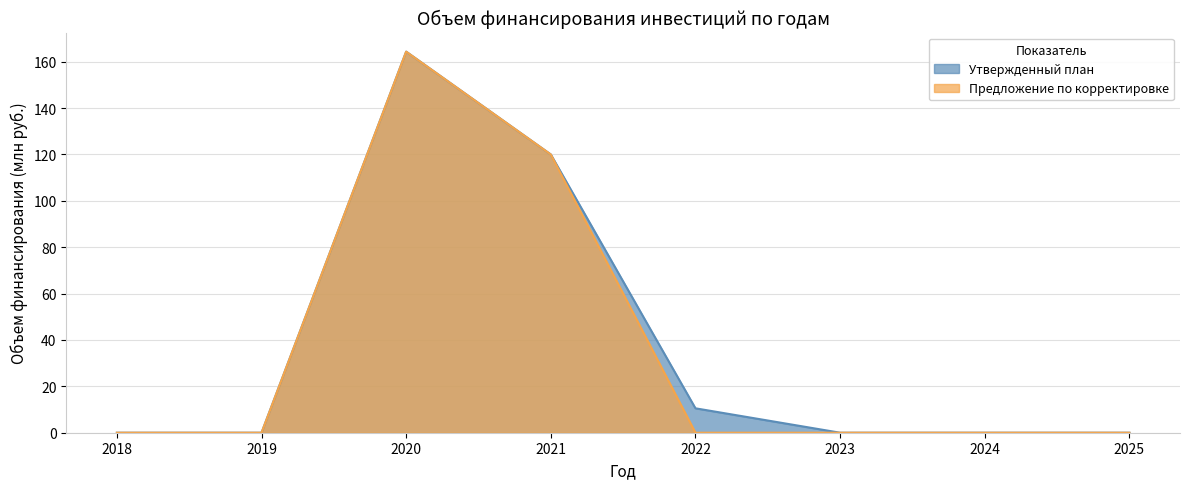

The Предложение по корректировке series shows 0.0 at 2018. True or false?

True